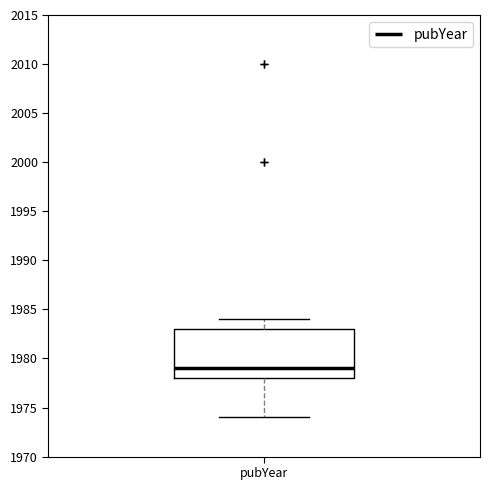

Where is the lower edge of the box for pubYear on the y-axis? The values are not printed on the chart, so give them approximately, as read against the axis.

1978